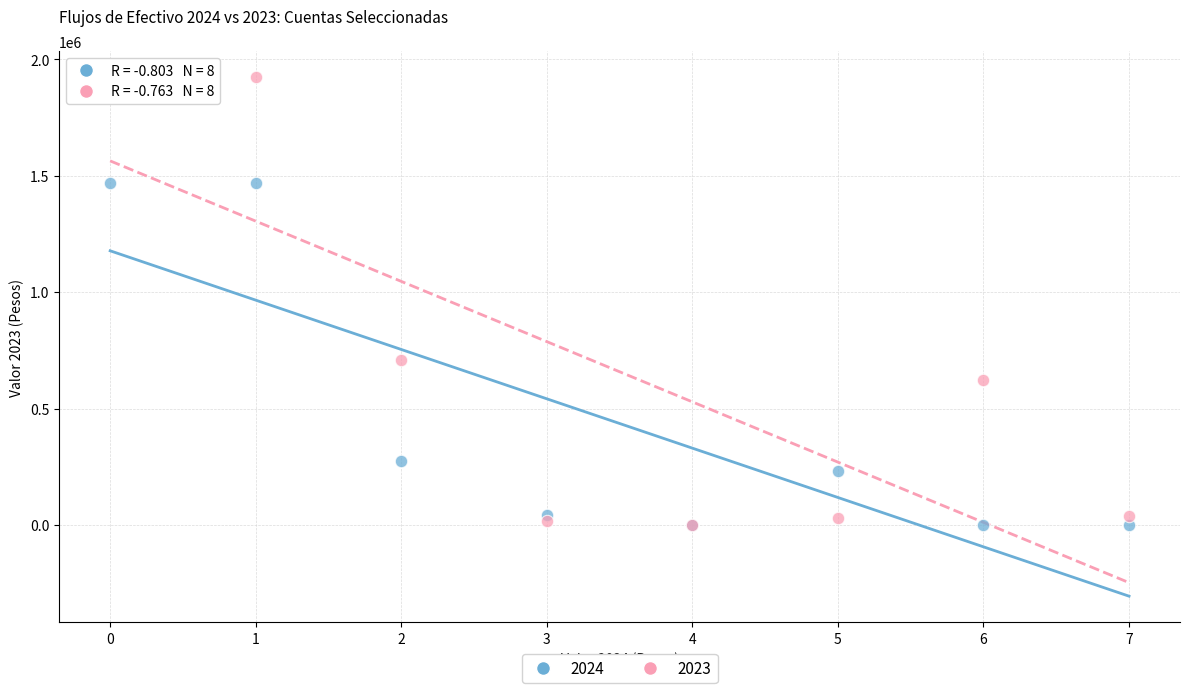

Across all series, what Y value is closest to 961525?

709272.7